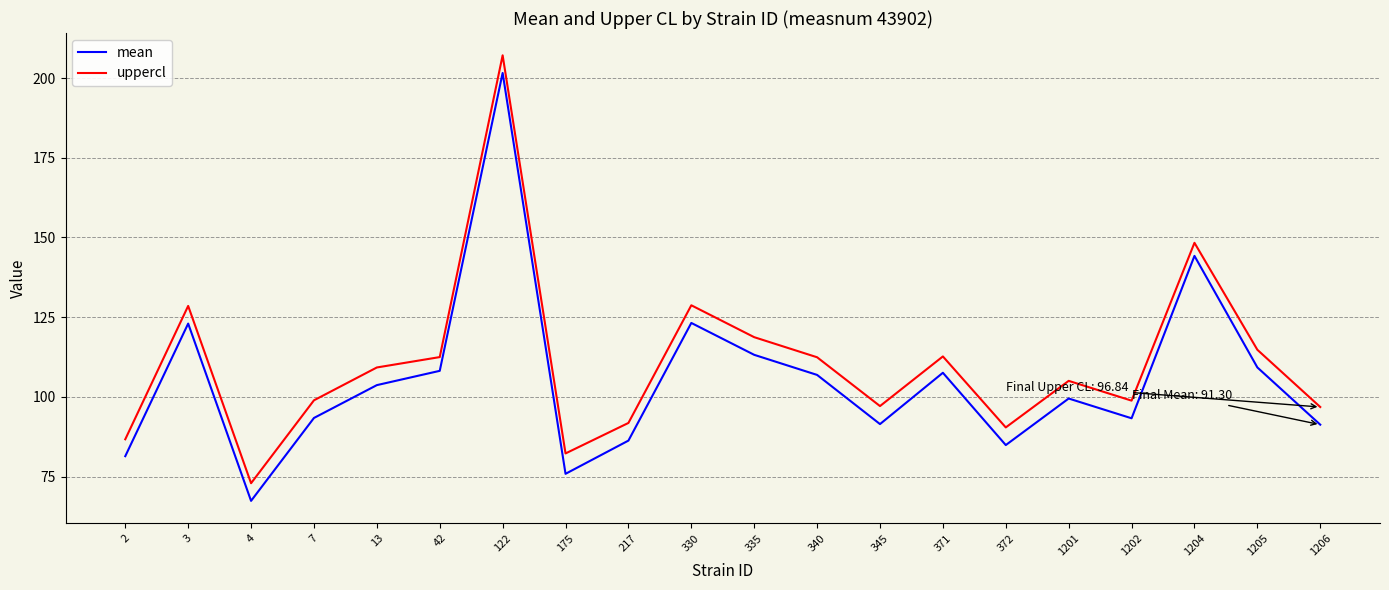

What is the sum of the uppercl values at 13 and 330?

238.0